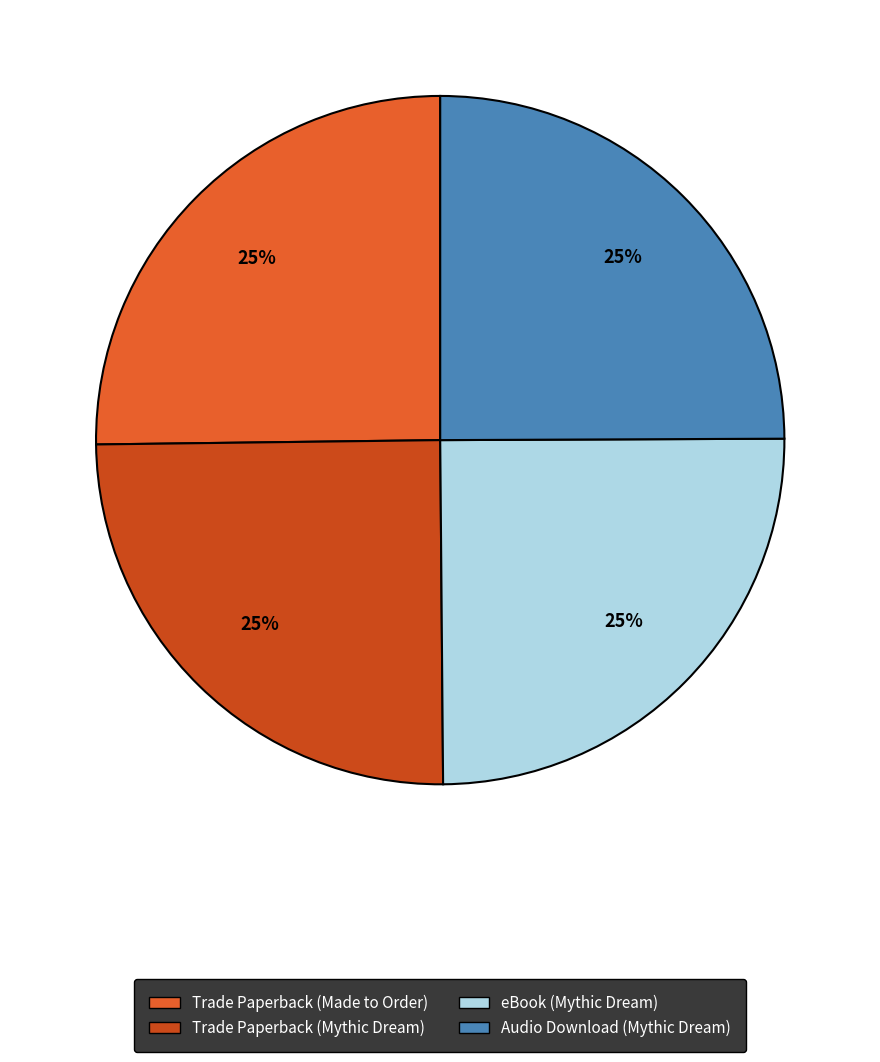

Rank the categories by value from lowest to highest.

Trade Paperback (Mythic Dream), eBook (Mythic Dream), Audio Download (Mythic Dream), Trade Paperback (Made to Order)